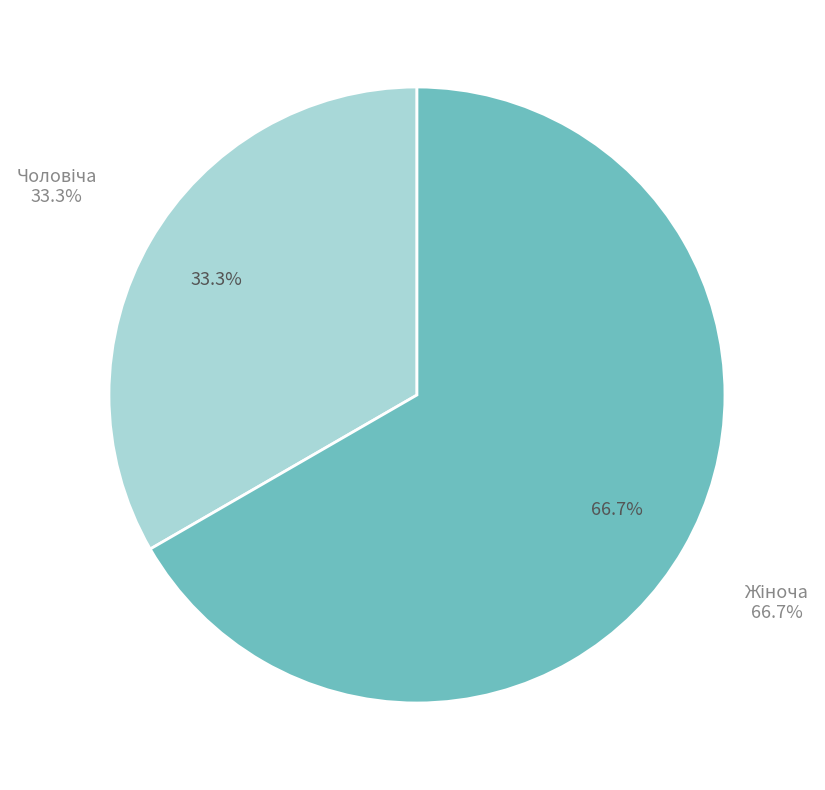

Does any single category account for the majority?

Yes